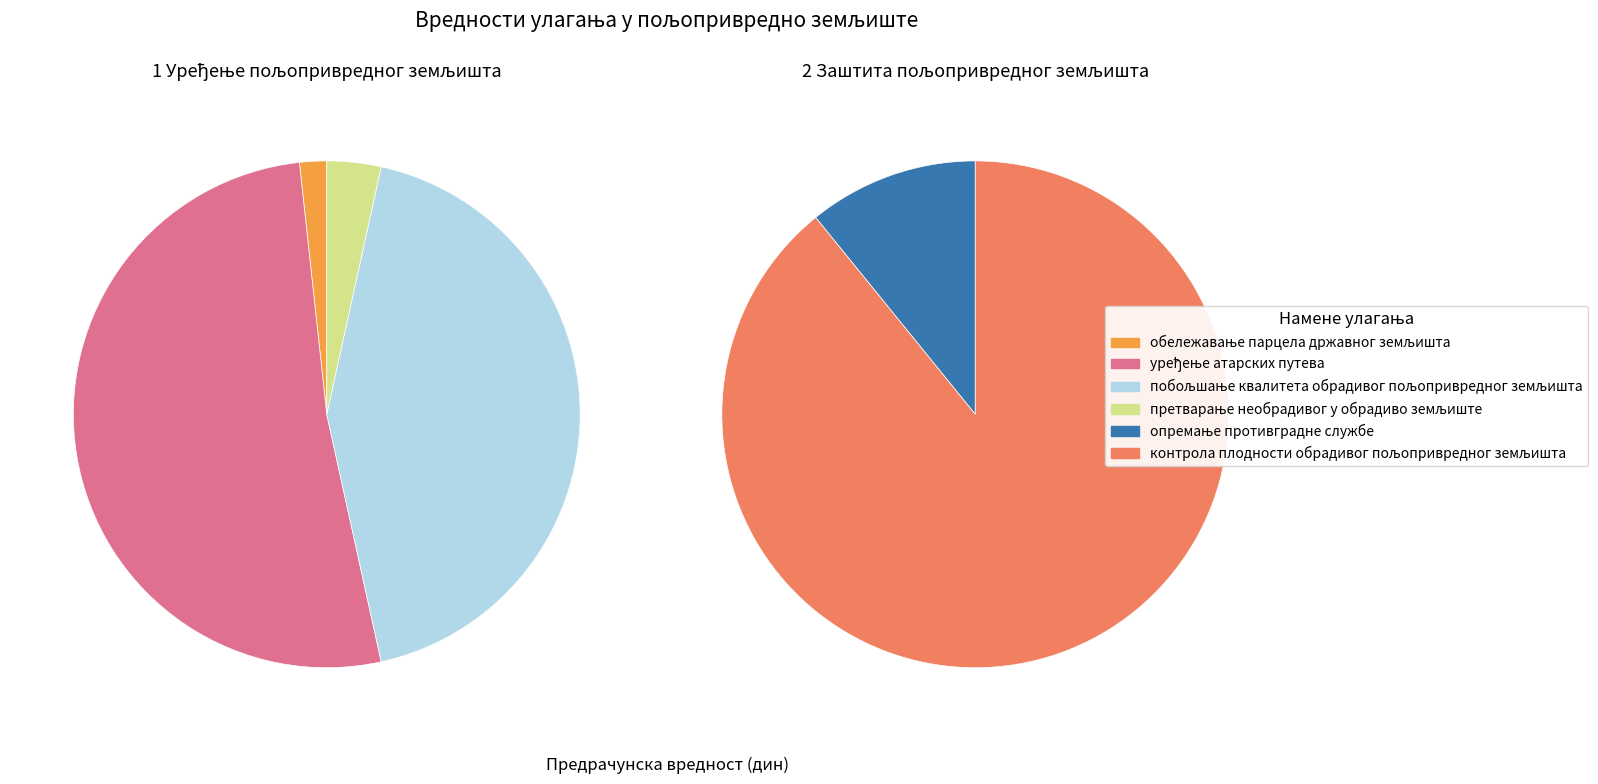

How many slices are in this pie chart?

6